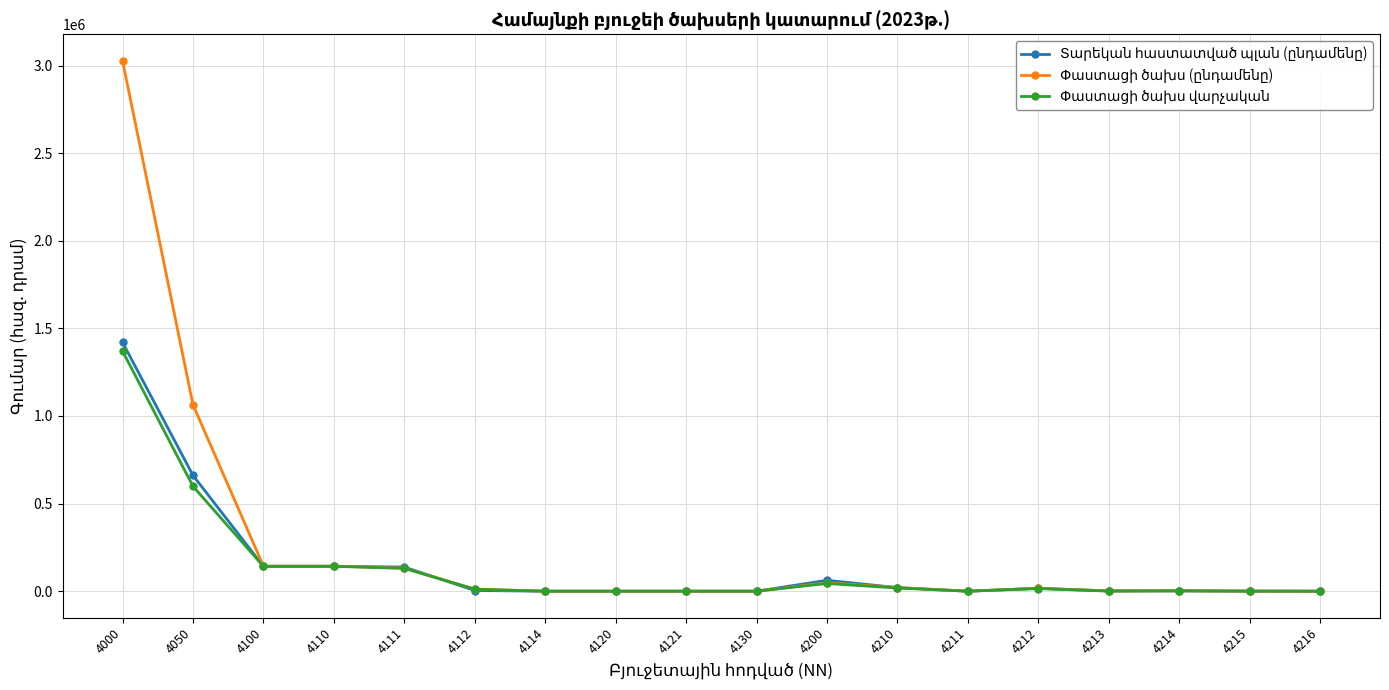

What is the spread (max minus min) of values at 4110?

1369.4